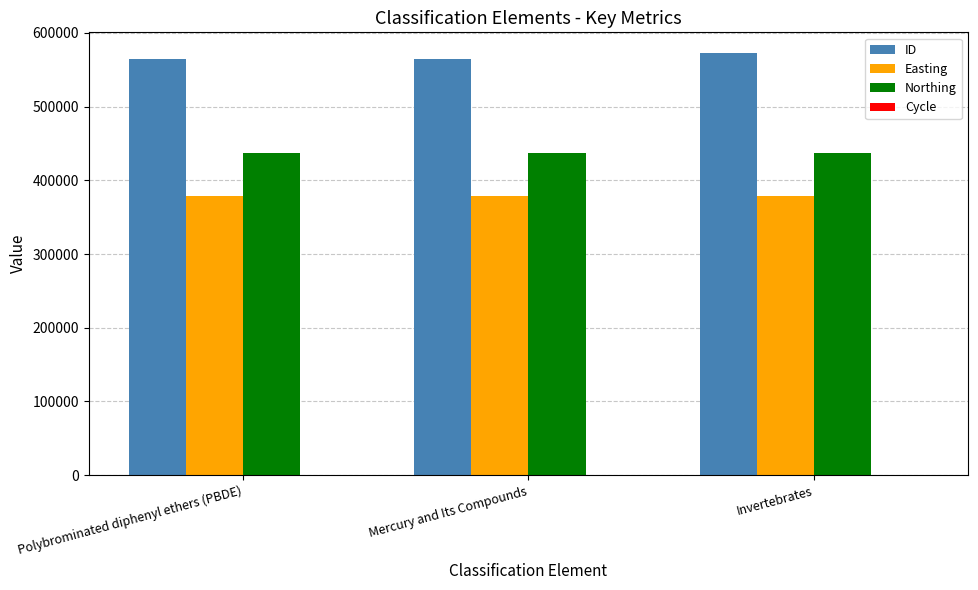

Is the value of Easting at Mercury and Its Compounds greater than the value of Northing at Invertebrates?

No